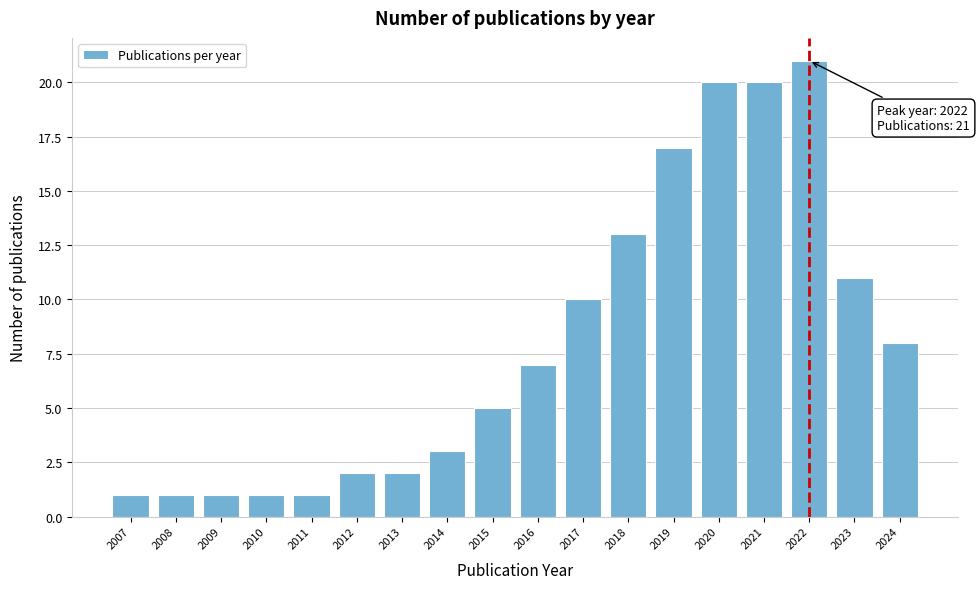

Reading left to right, extract all data points from this chart.

2007=1	2008=1	2009=1	2010=1	2011=1	2012=2	2013=2	2014=3	2015=5	2016=7	2017=10	2018=13	2019=17	2020=20	2021=20	2022=21	2023=11	2024=8